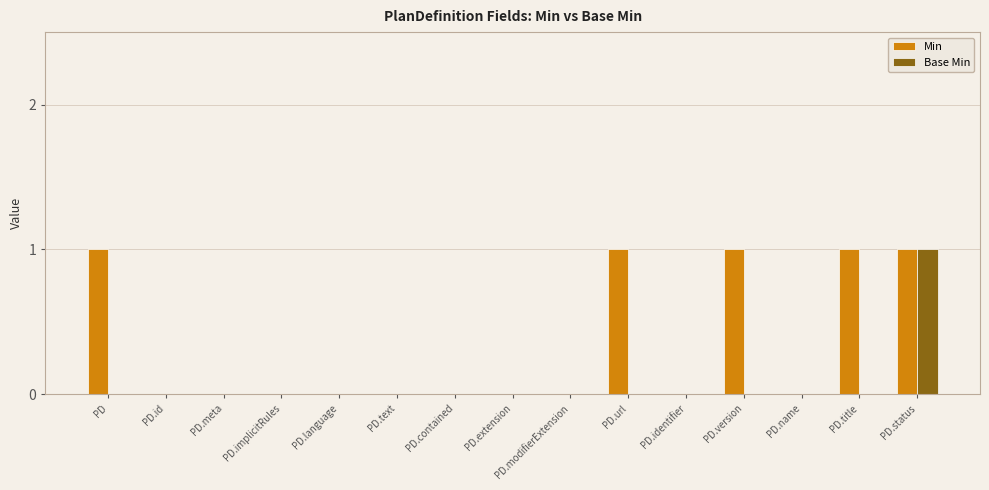

At which category is the sum across all series the highest?

PD.status